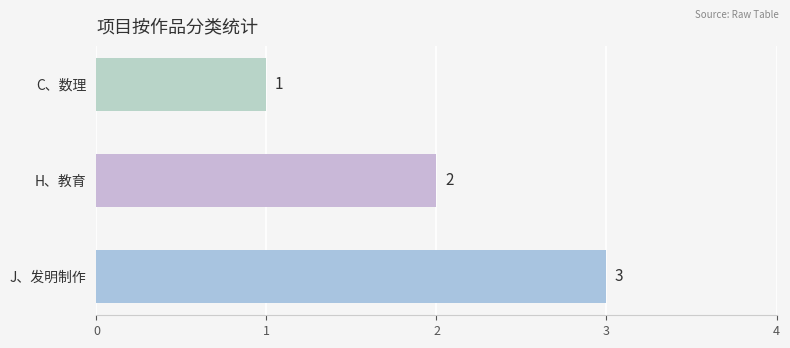

What is the sum of all values?

6